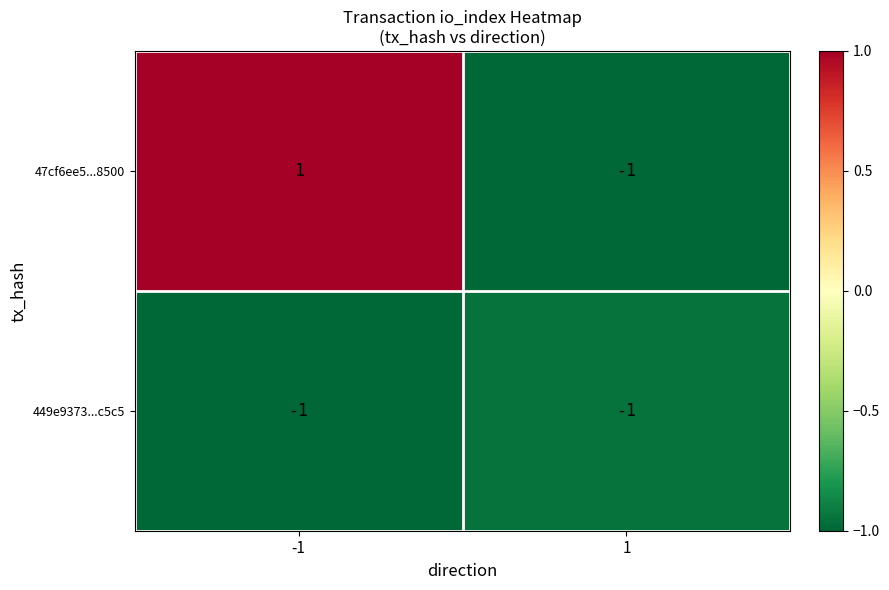

What is the maximum value shown in the chart?

1